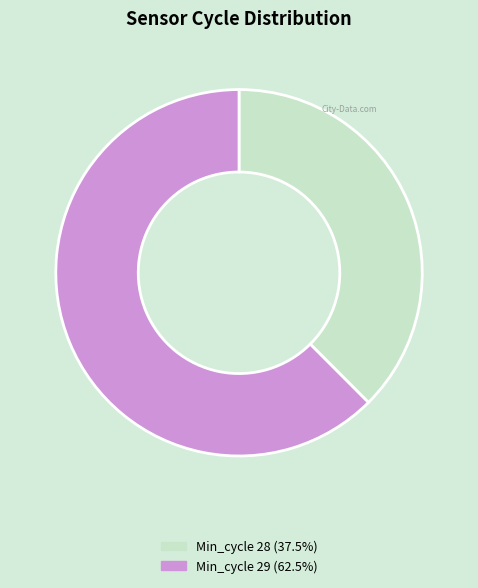

Does any single category account for the majority?

Yes